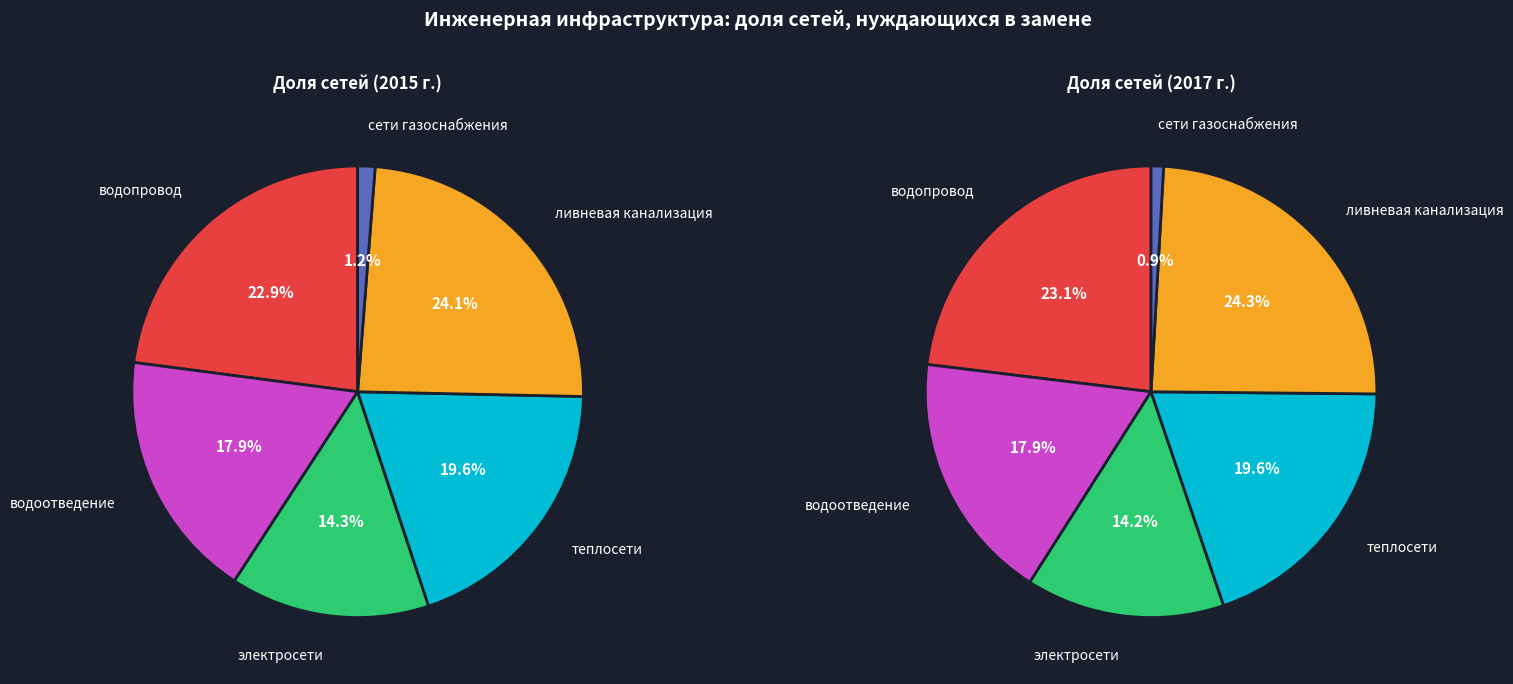

To the nearest percent, what portion does ливневая канализация represent?

24%